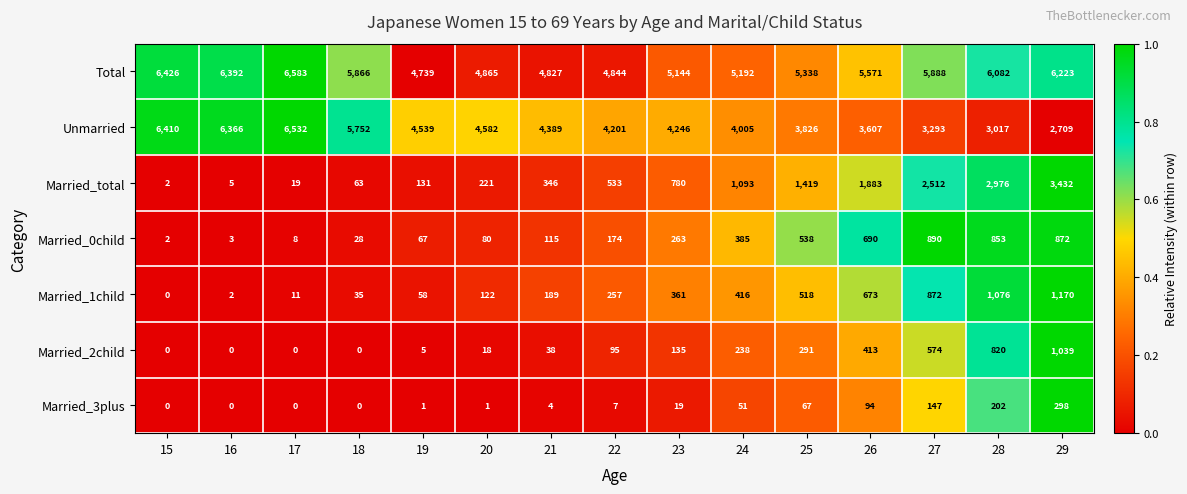

Count the number of data series in this chart.

7